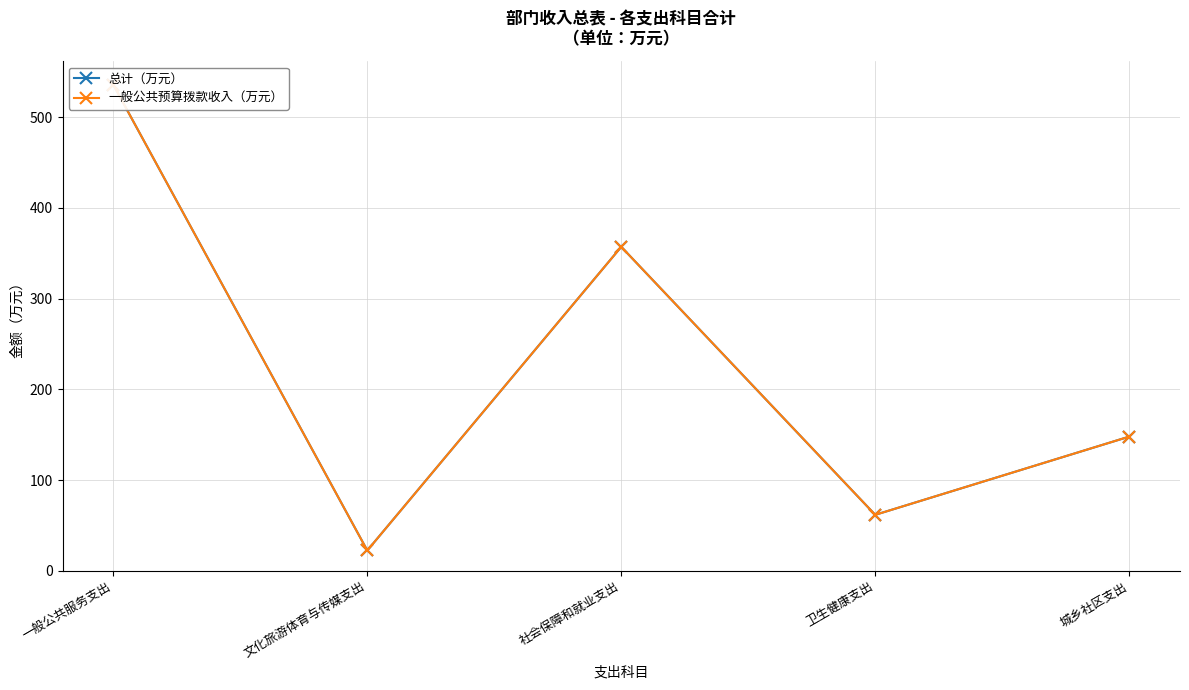

In 一般公共预算拨款收入（万元）, how many points are lower than both neighbors (excluding endpoints)?

2